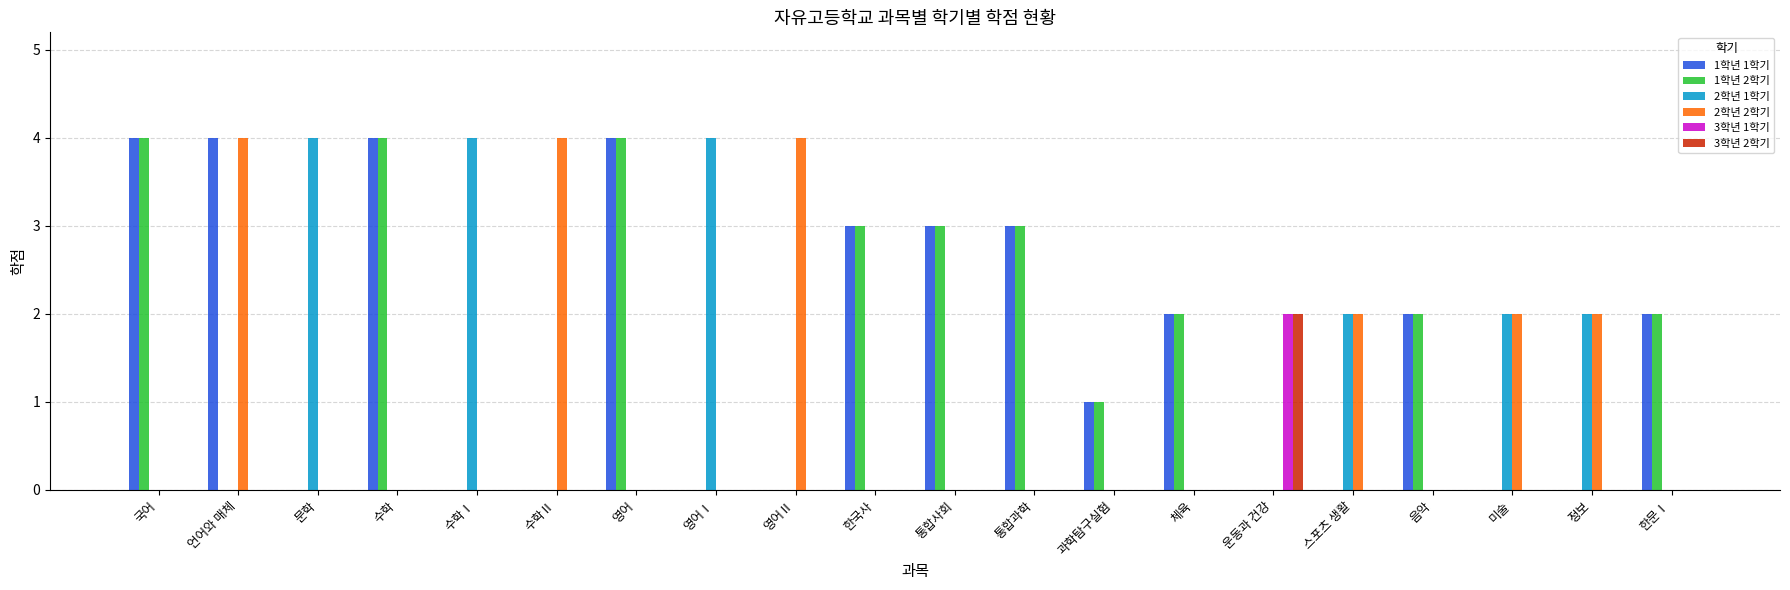

Which series changed the most between 영어Ⅱ and 통합과학?

2학년 2학기